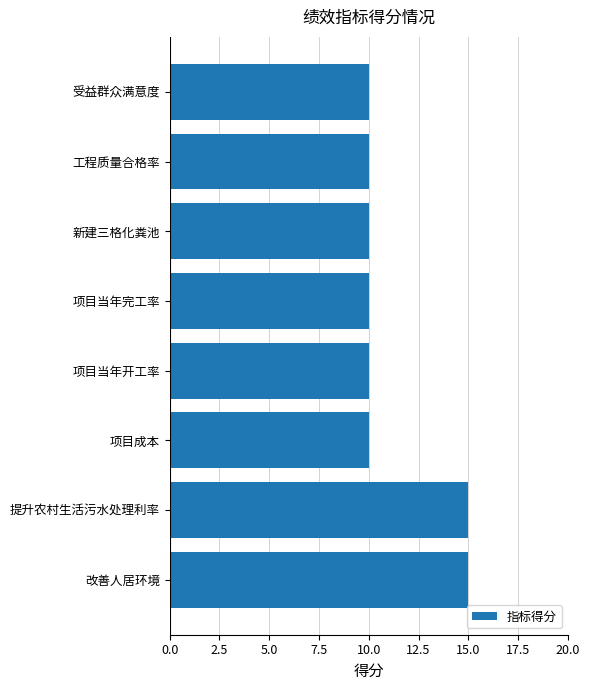

What is the difference between the maximum and second lowest values?

5